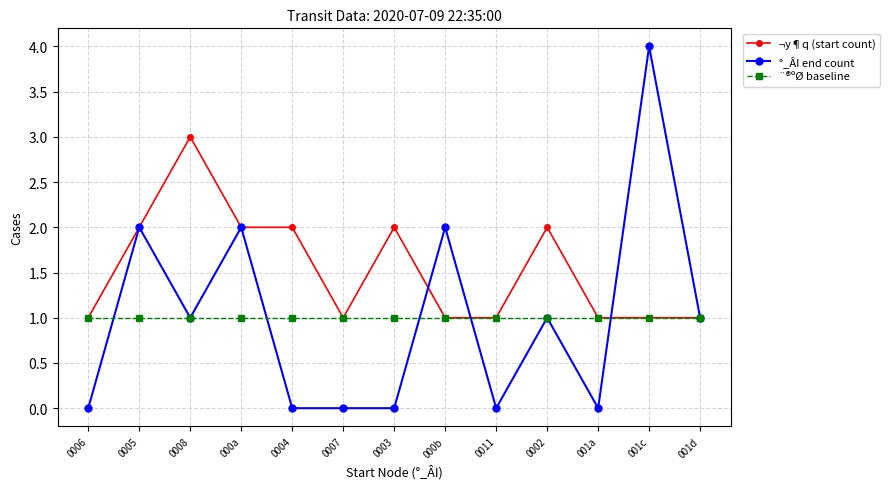

What is the greatest value displayed?

4